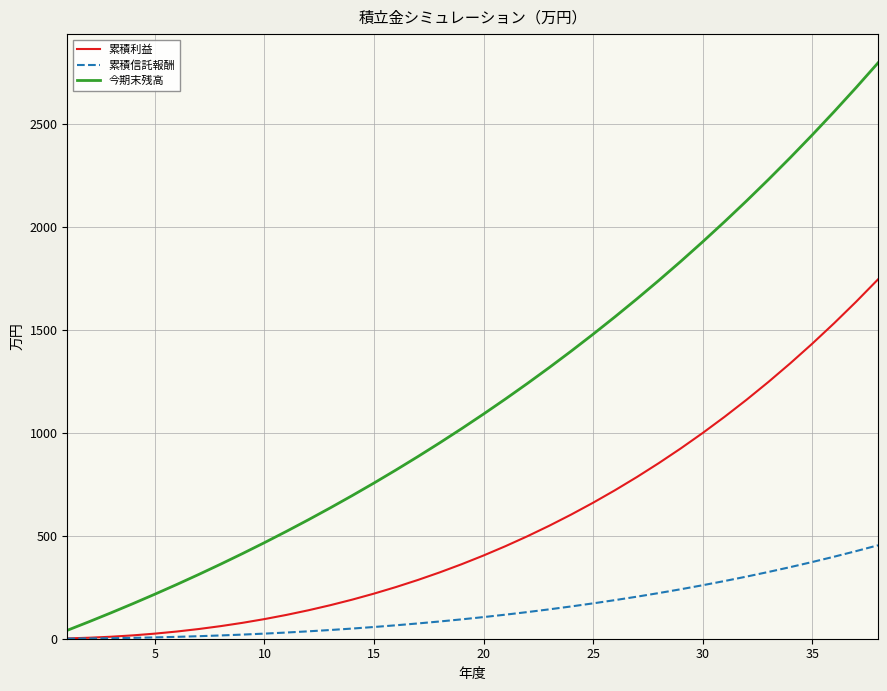

What is the highest value of the 累積信託報酬 series?

453.6